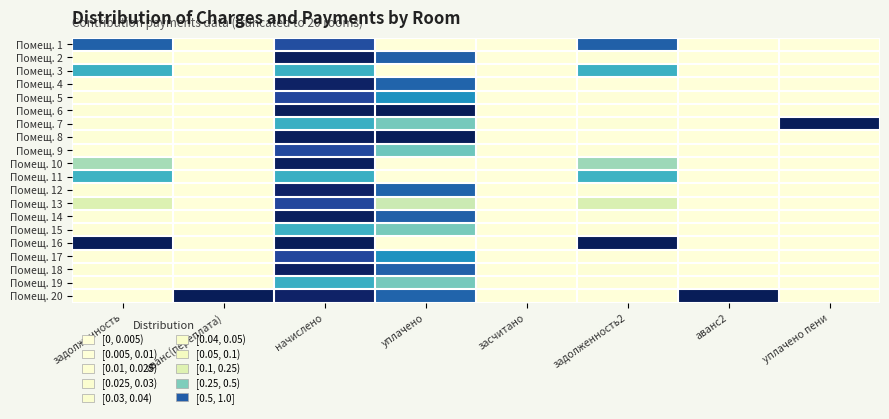

Which series has the largest total across all categories?

Помещ. 20